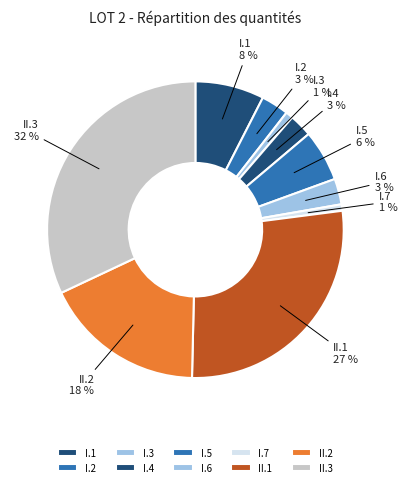

Which slice is the largest?

II.3